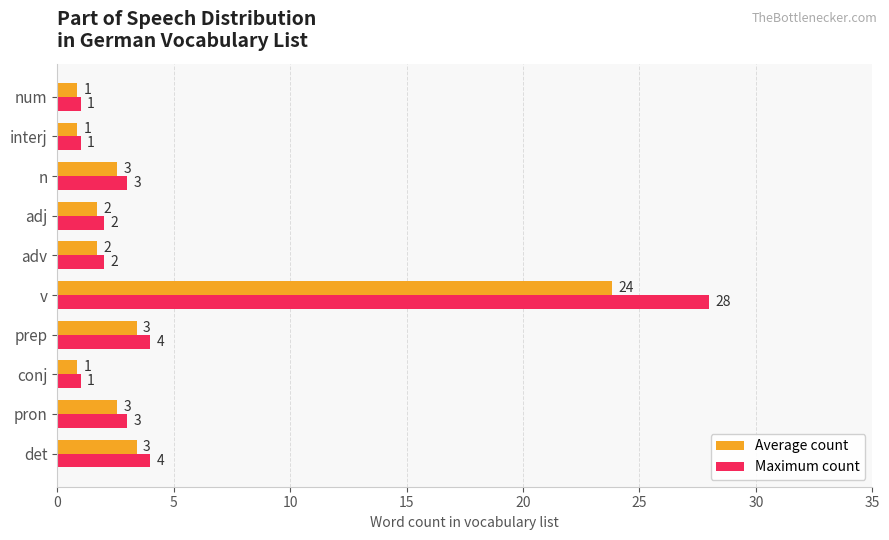

What is the average value of the Maximum count series?

4.9